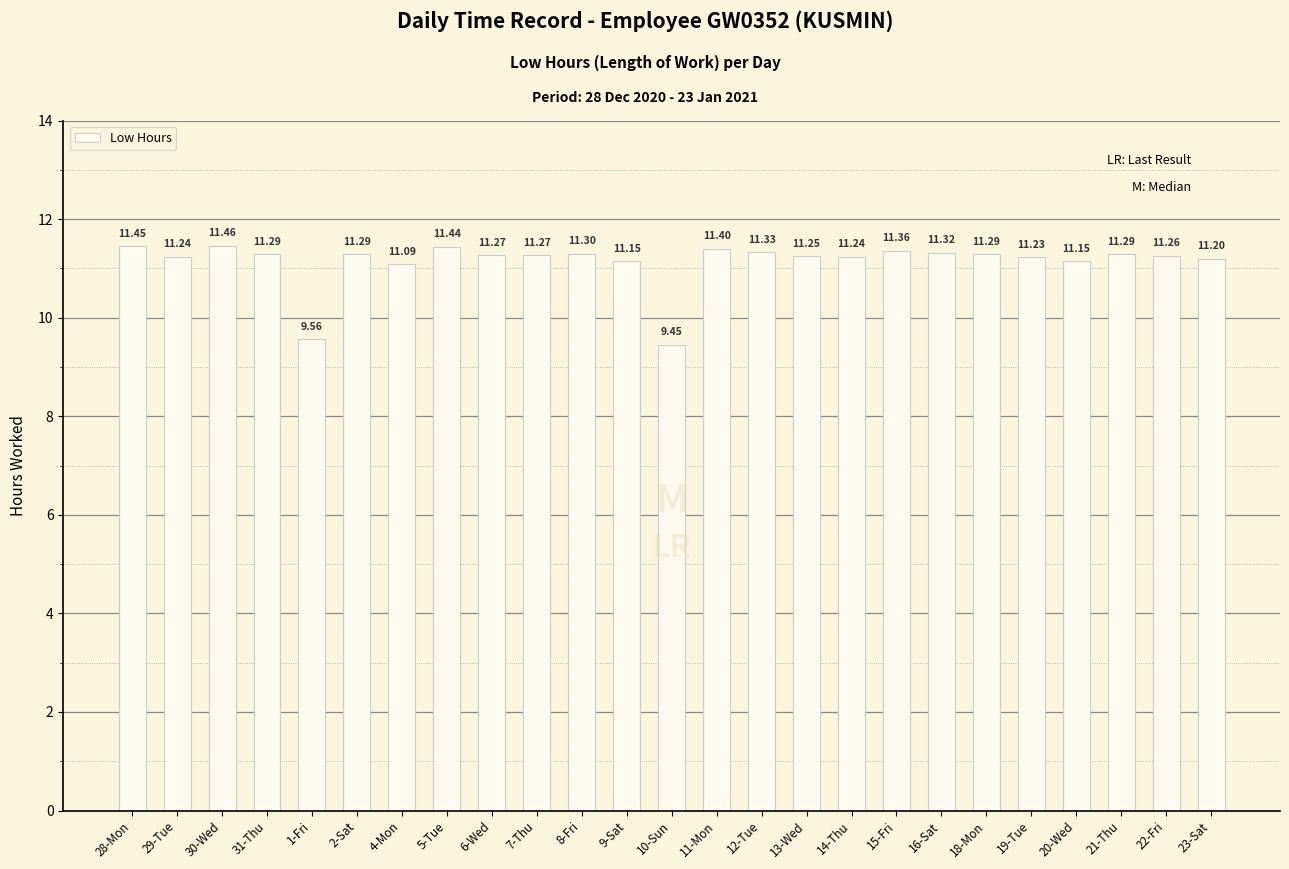

Approximately how many times larger is the value at 31-Thu compared to 10-Sun?

1.2